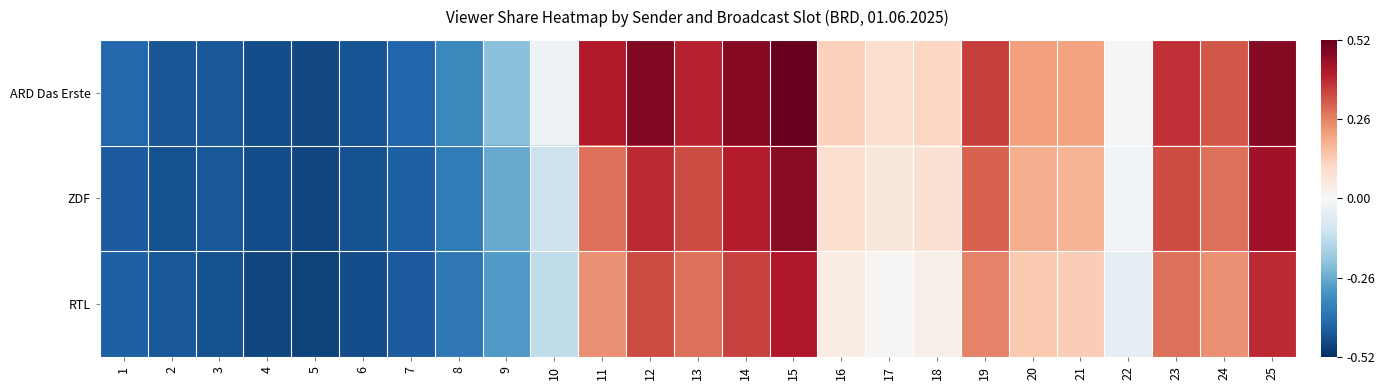

Which series has the largest total across all categories?

ARD Das Erste